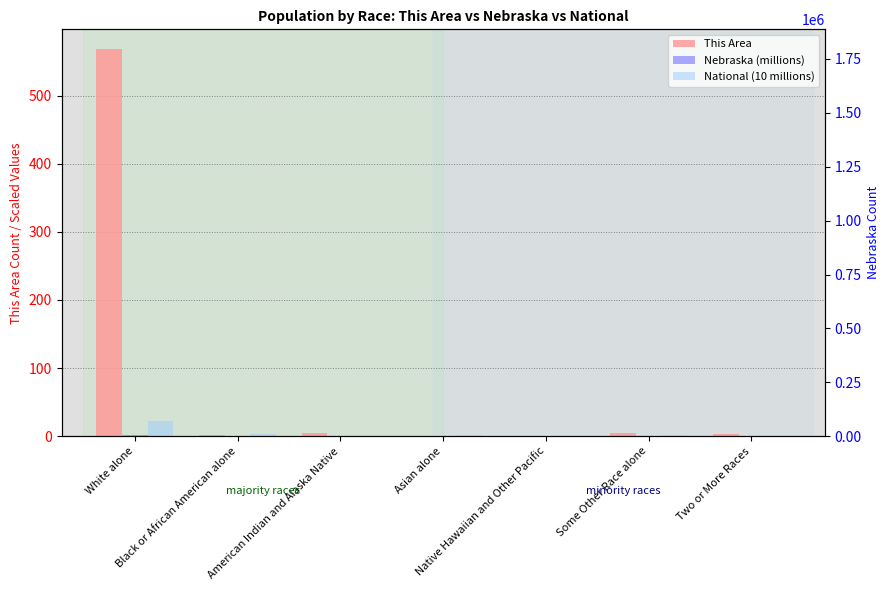

At which category is the sum across all series the highest?

White alone